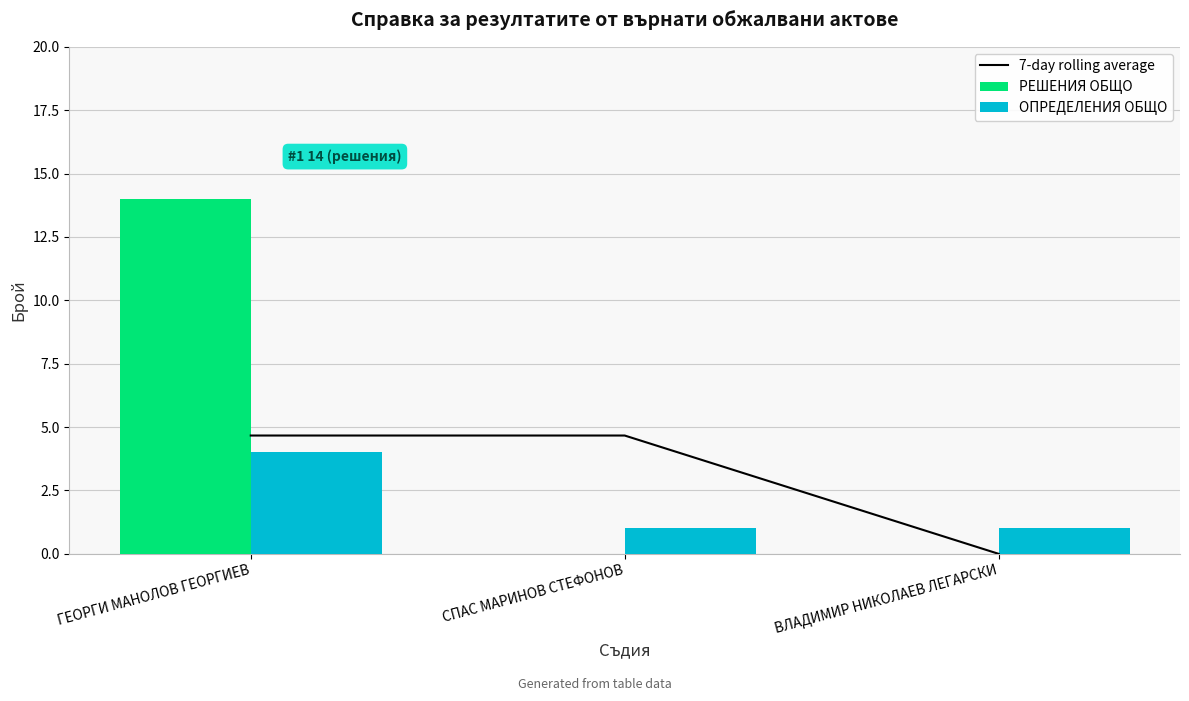

What is the spread (max minus min) of values at СПАС МАРИНОВ СТЕФОНОВ?

4.7